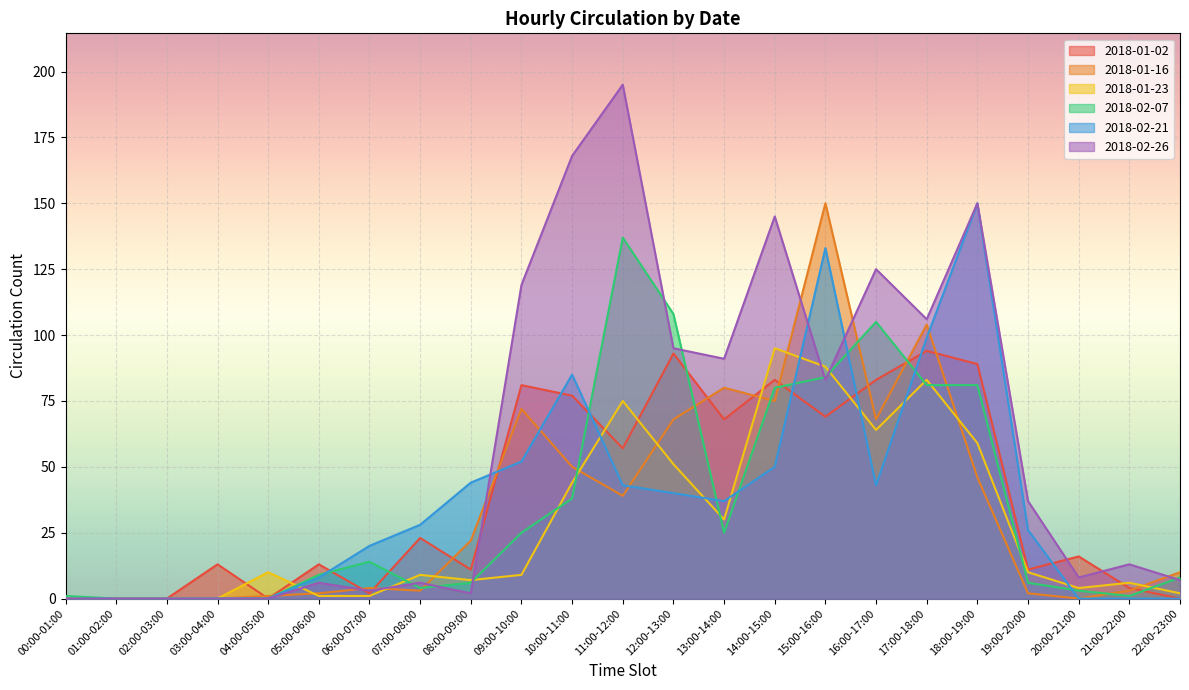

Where do 2018-02-21 and 2018-02-07 first cross each other?

05:00-06:00 and 06:00-07:00